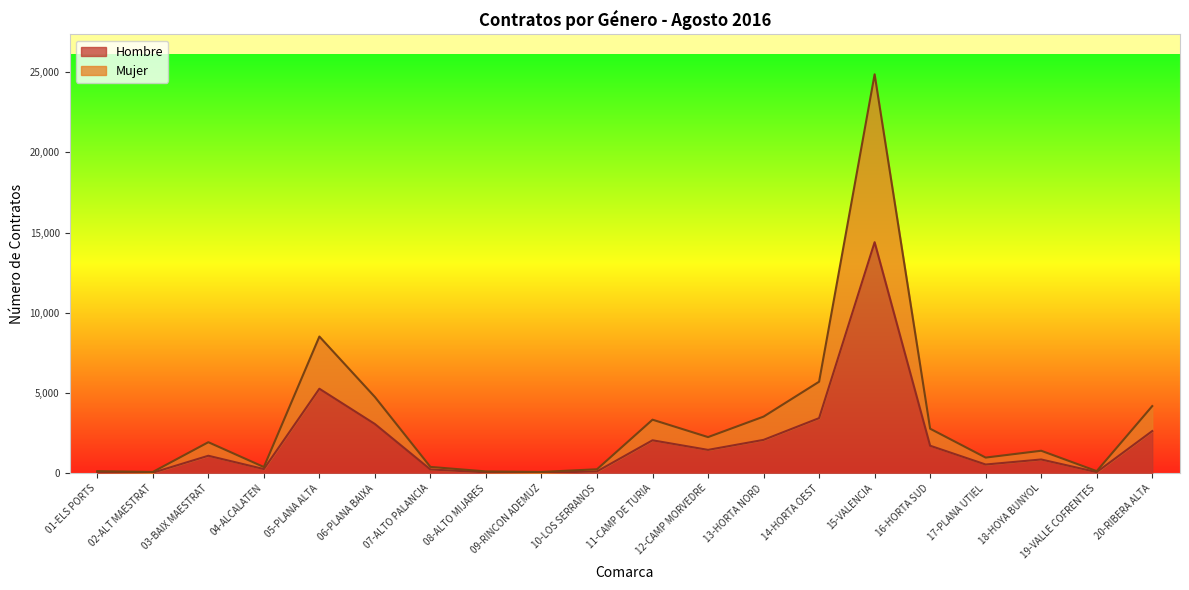

True or false: Mujer has a value of 270 at 07-ALTO PALANCIA.

False